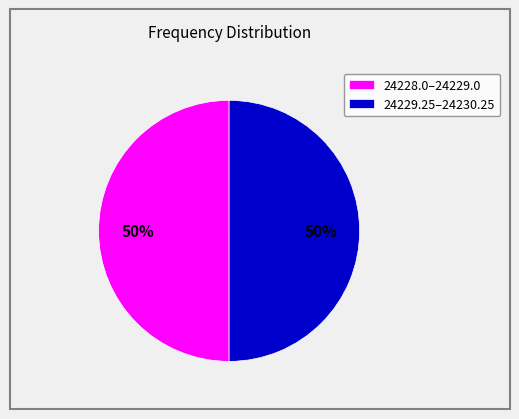

Combined, do 24229.25–24230.25 and 24228.0–24229.0 account for over 50%?

Yes